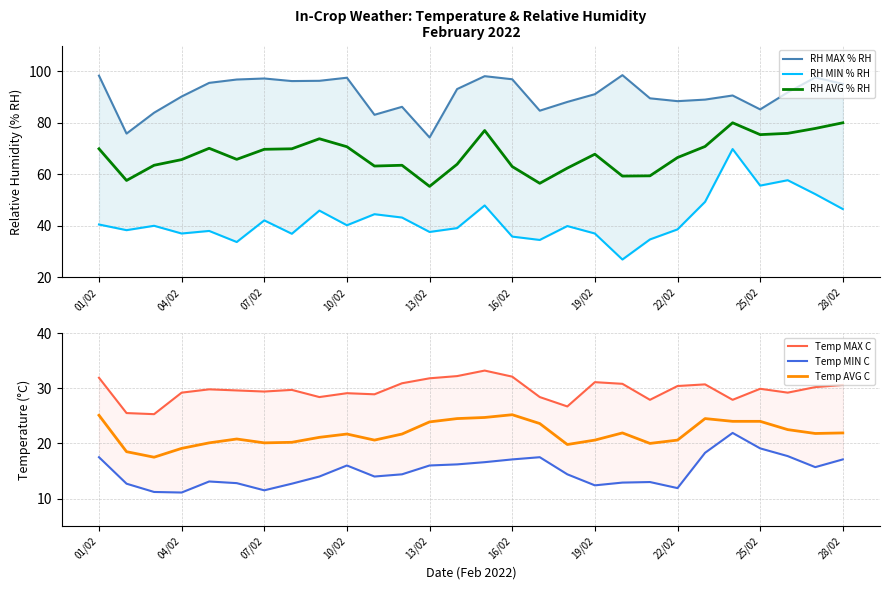

Is it true that Temp AVG C equals 24.7 at 14?

True